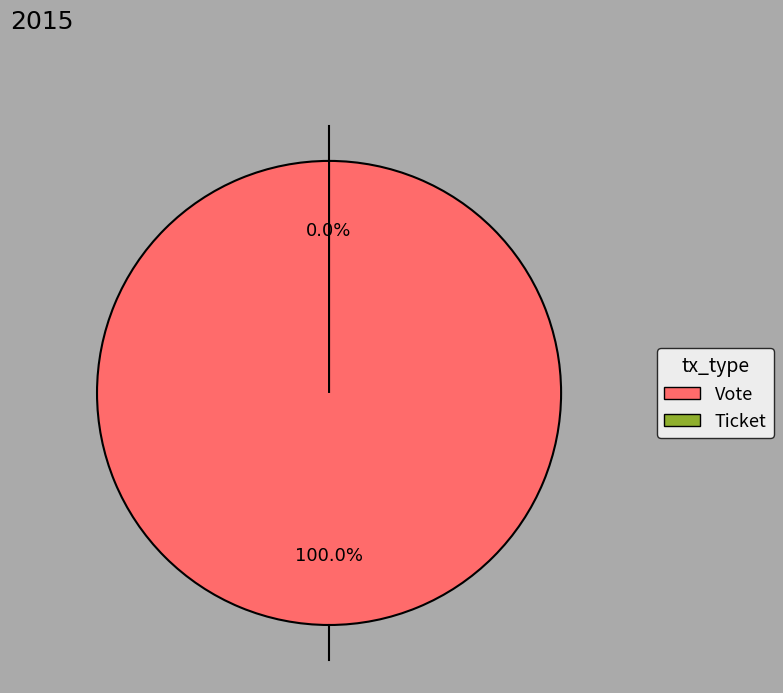

What is the change in value from Vote to Ticket?

-1